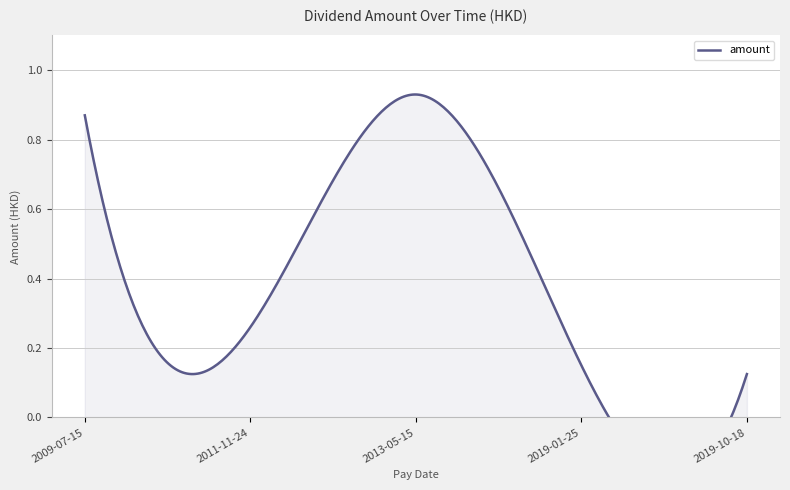

Reading left to right, transcribe all the data shown in this chart.

0.9	0.3	0.9	0.1	0.1